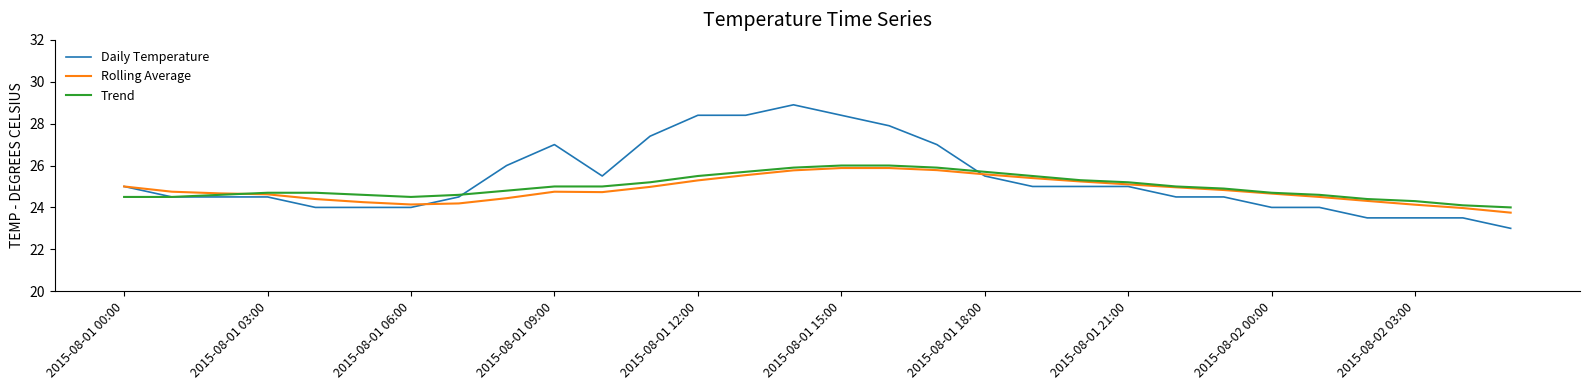

Which series has the widest spread of values?

Daily Temperature